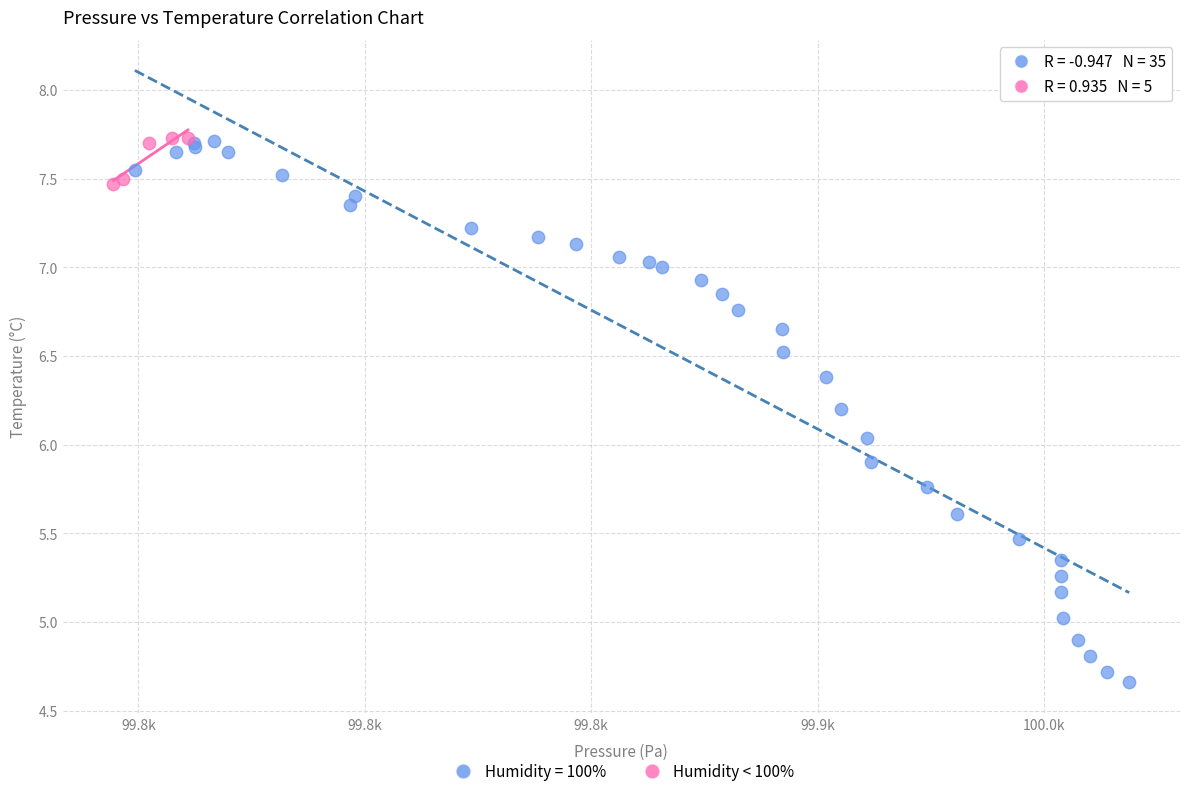

Which series reaches the minimum Y coordinate?

Humidity = 100%